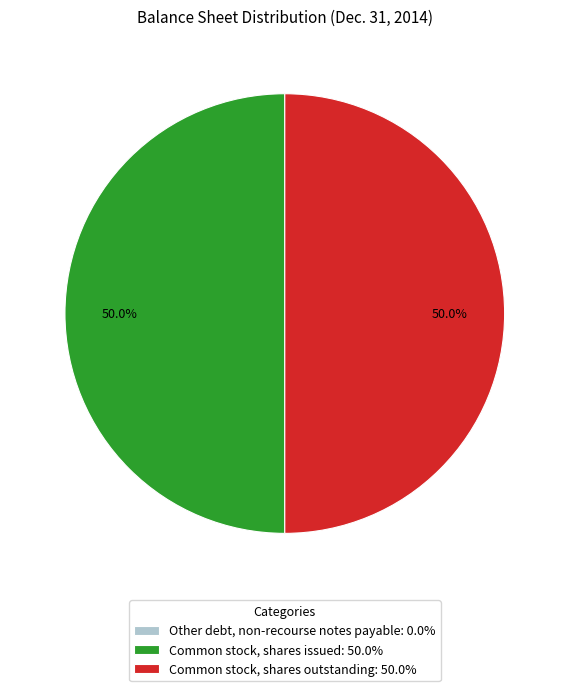

Combined, do Common stock, shares issued: 50.0% and Common stock, shares outstanding: 50.0% account for over 50%?

Yes